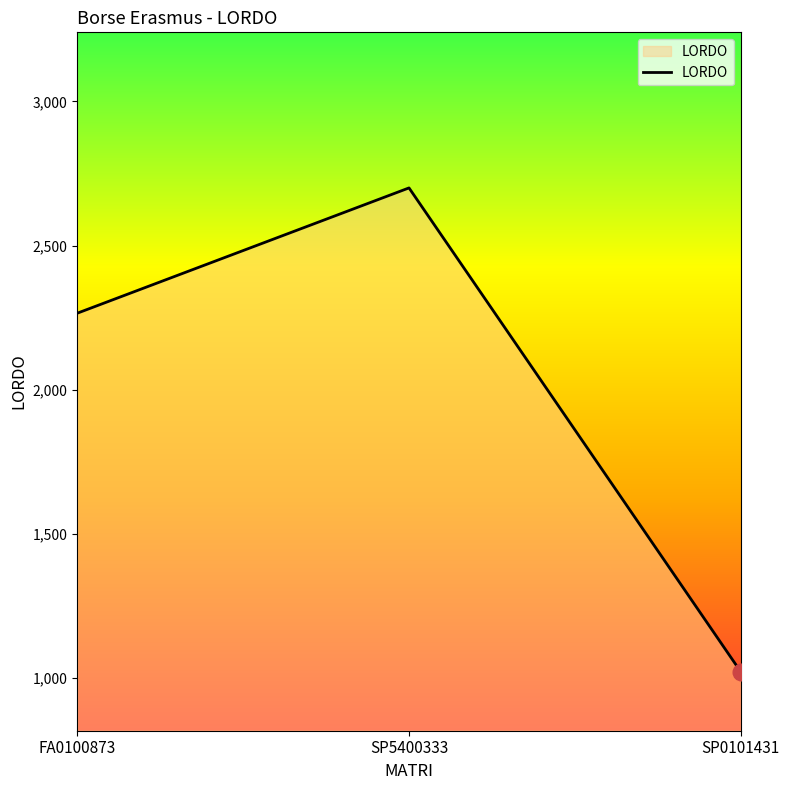

What is the difference between the maximum and minimum values?

1680